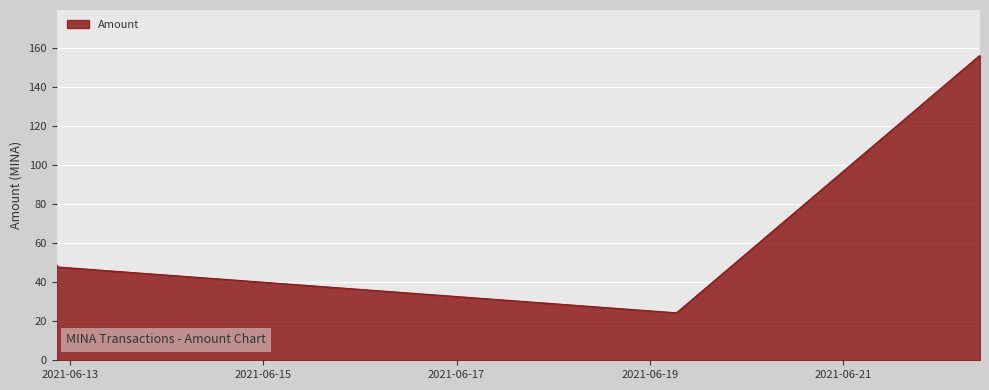

What is the smallest value displayed?

24.3